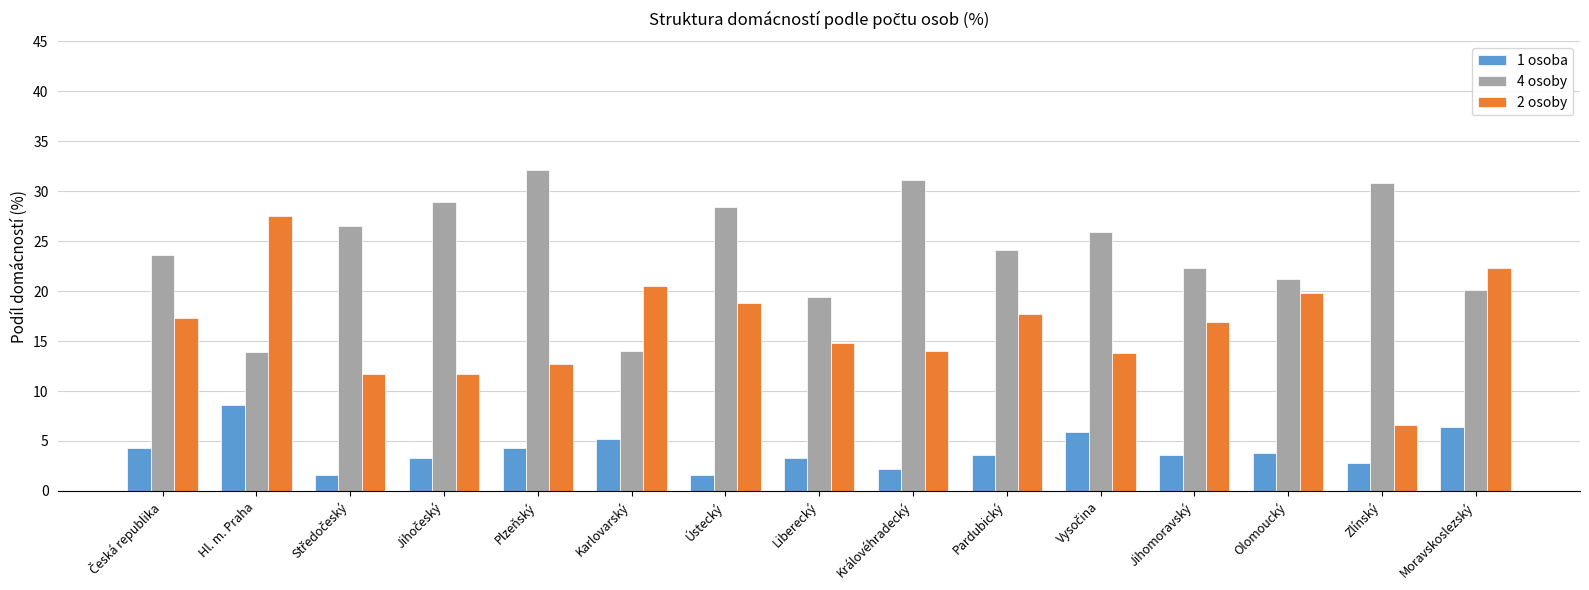

What is the value of the 1 osoba bar at the 11th from the left?

5.9